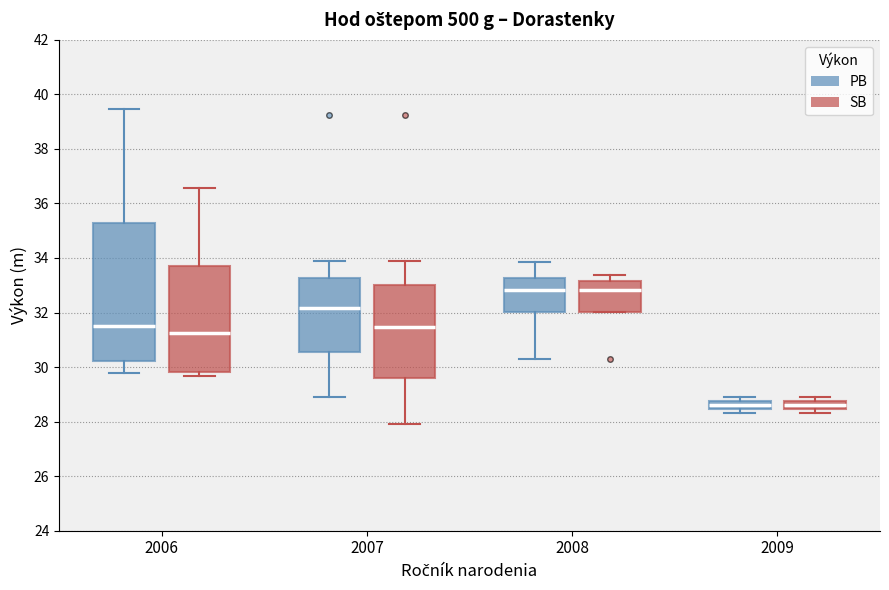

Which box is the tallest, from its lower edge to its upper edge?

2006 (PB)